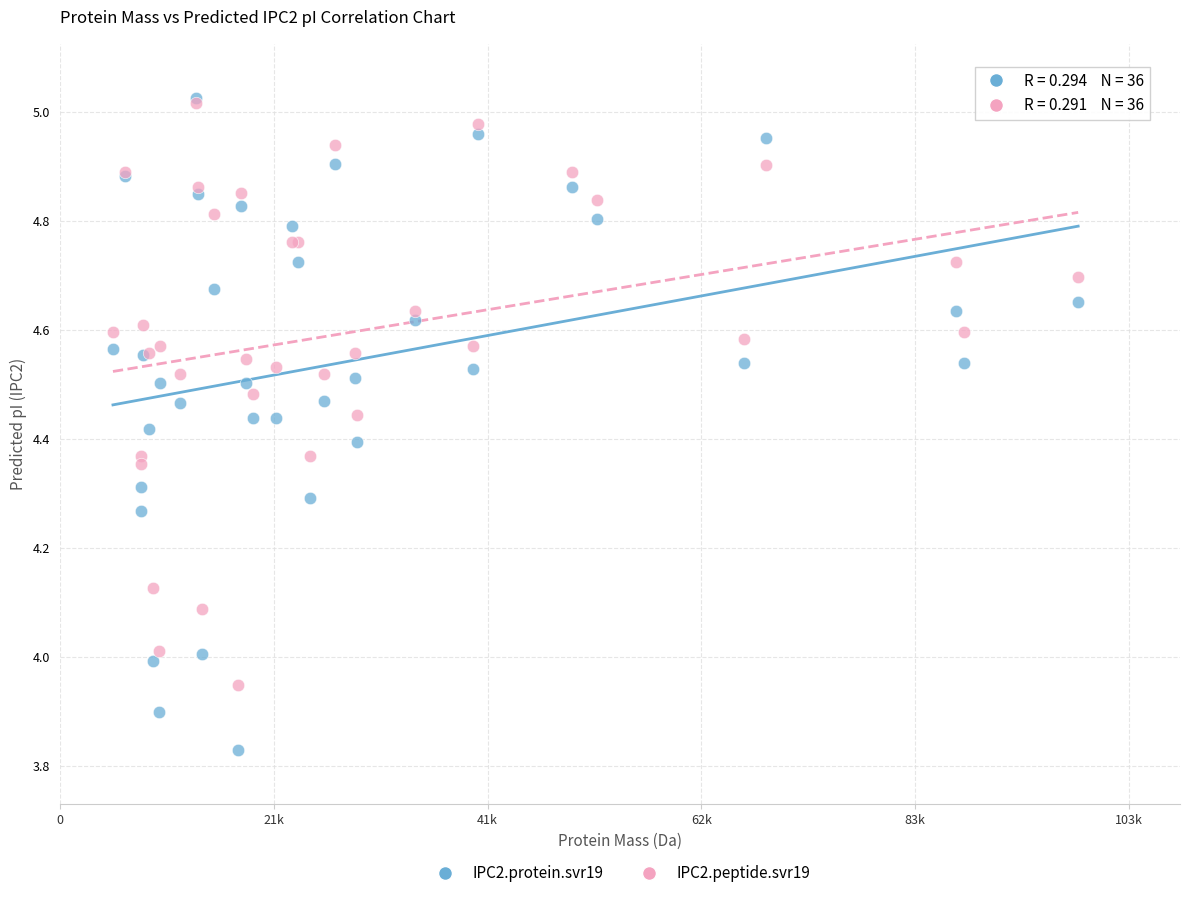

What are all the series names shown in the legend?

IPC2.protein.svr19, IPC2.peptide.svr19